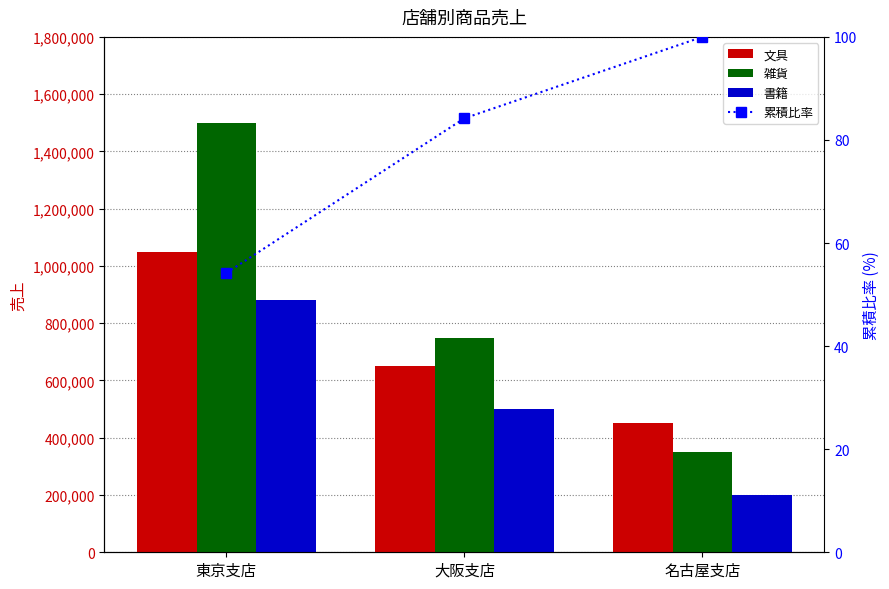

Is it true that 雑貨 equals 247760.7 at 大阪支店?

False